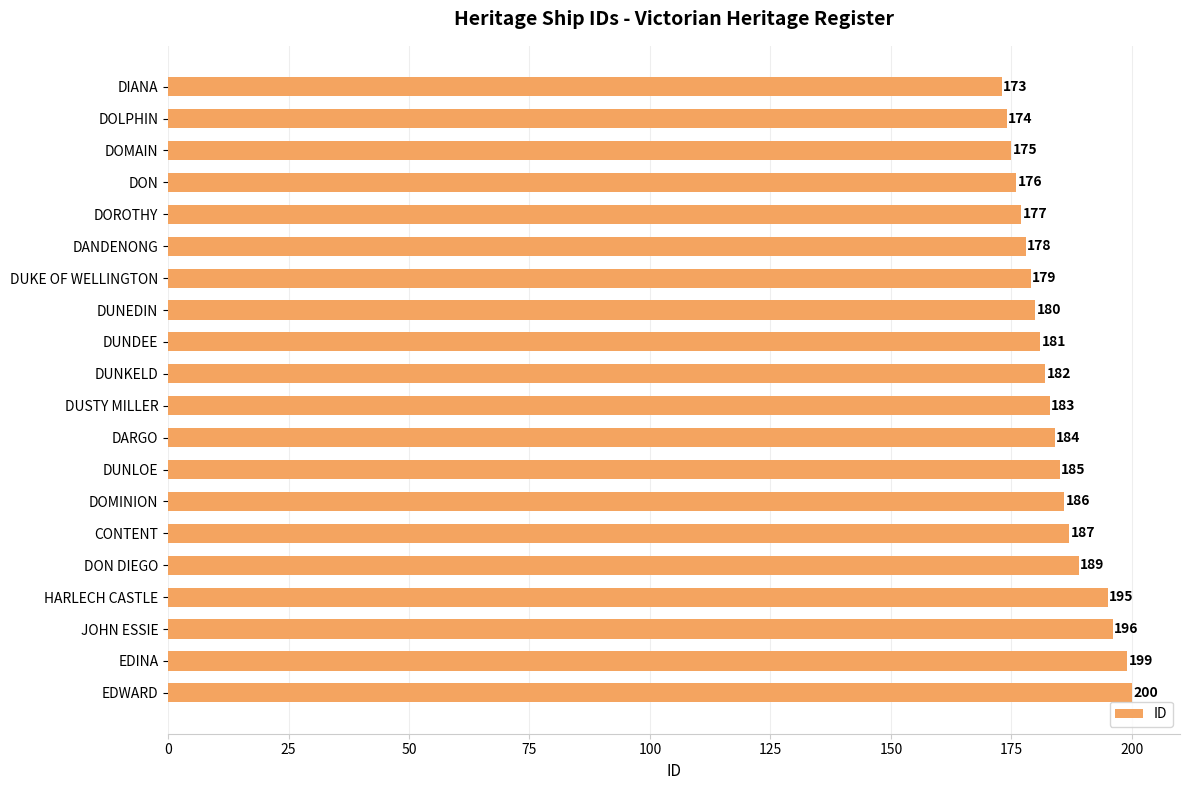

Where is the data nearest to the value 186?

DOMINION